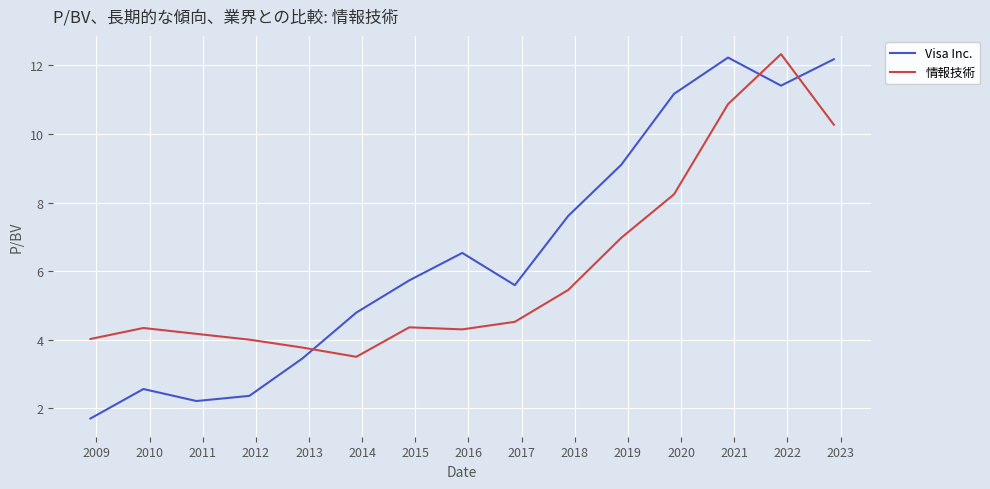

What is the difference between the maximum and minimum values in the Visa Inc. series?

10.5